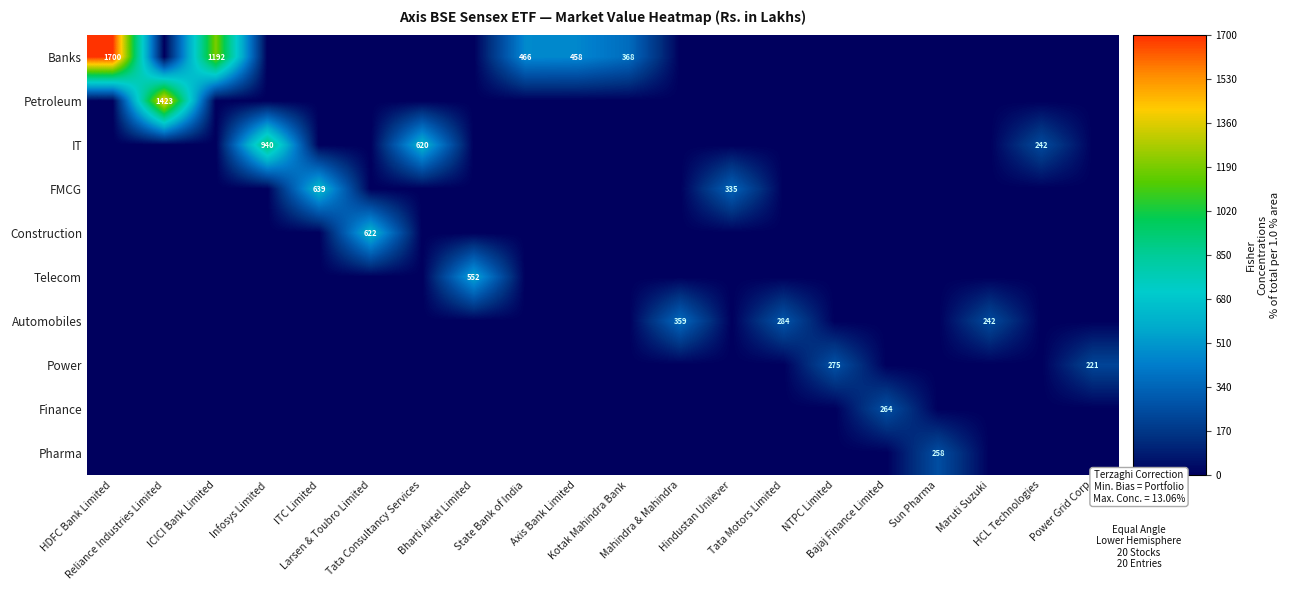

How many values in the Banks series exceed 0?

5